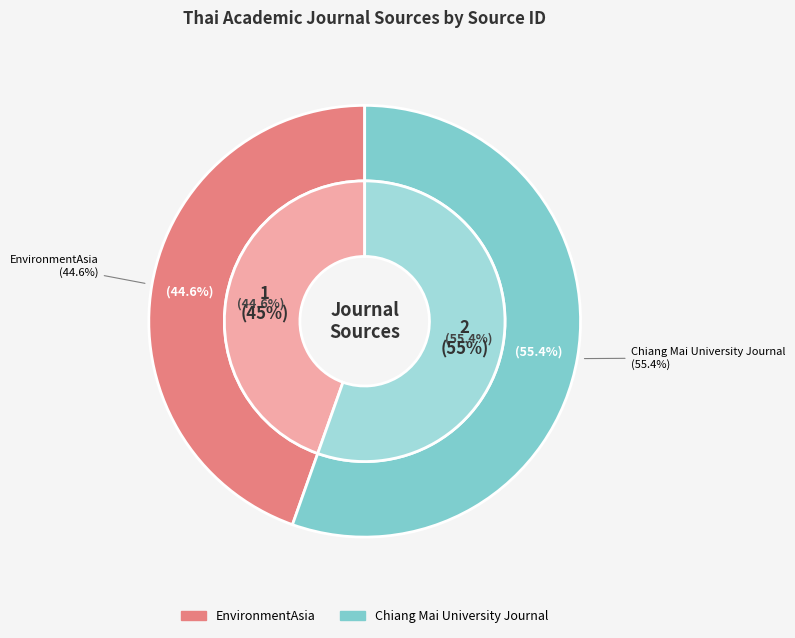

Approximately how many times larger is the value at Chiang Mai University Journal compared to EnvironmentAsia?

1.2